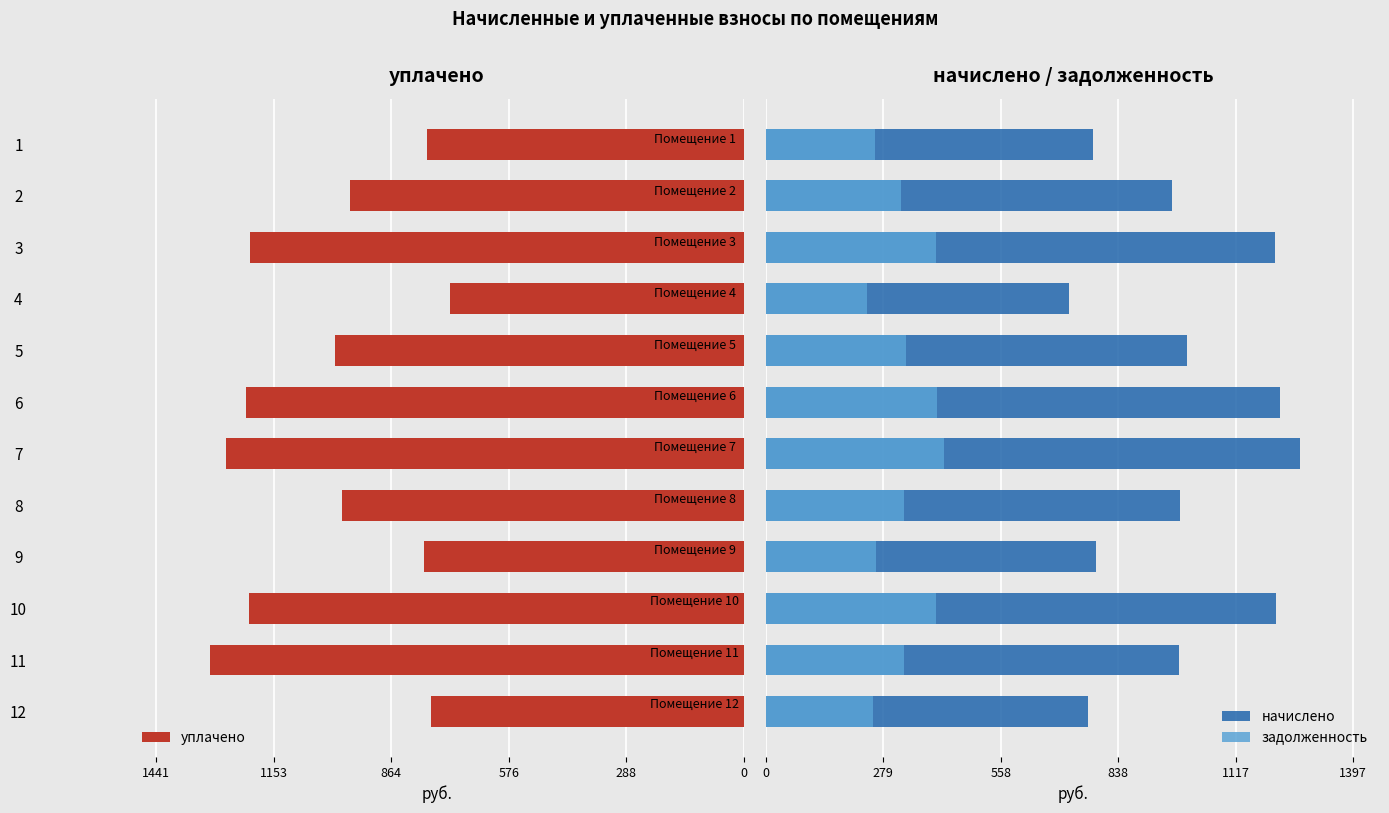

Reading left to right, transcribe all the data shown in this chart.

уплачено: -777.6	-965.5	-1211.8	-721.4	-1002.2	-1222.6	-1270.1	-985.0	-784.1	-1213.9	-1310.4	-766.8
начислено: 777.6	965.5	1211.8	721.4	1002.2	1222.6	1270.1	985.0	784.1	1213.9	982.8	766.8
задолженность: 259.2	321.8	403.9	240.5	334.1	407.5	423.4	328.3	261.4	404.6	327.6	255.6